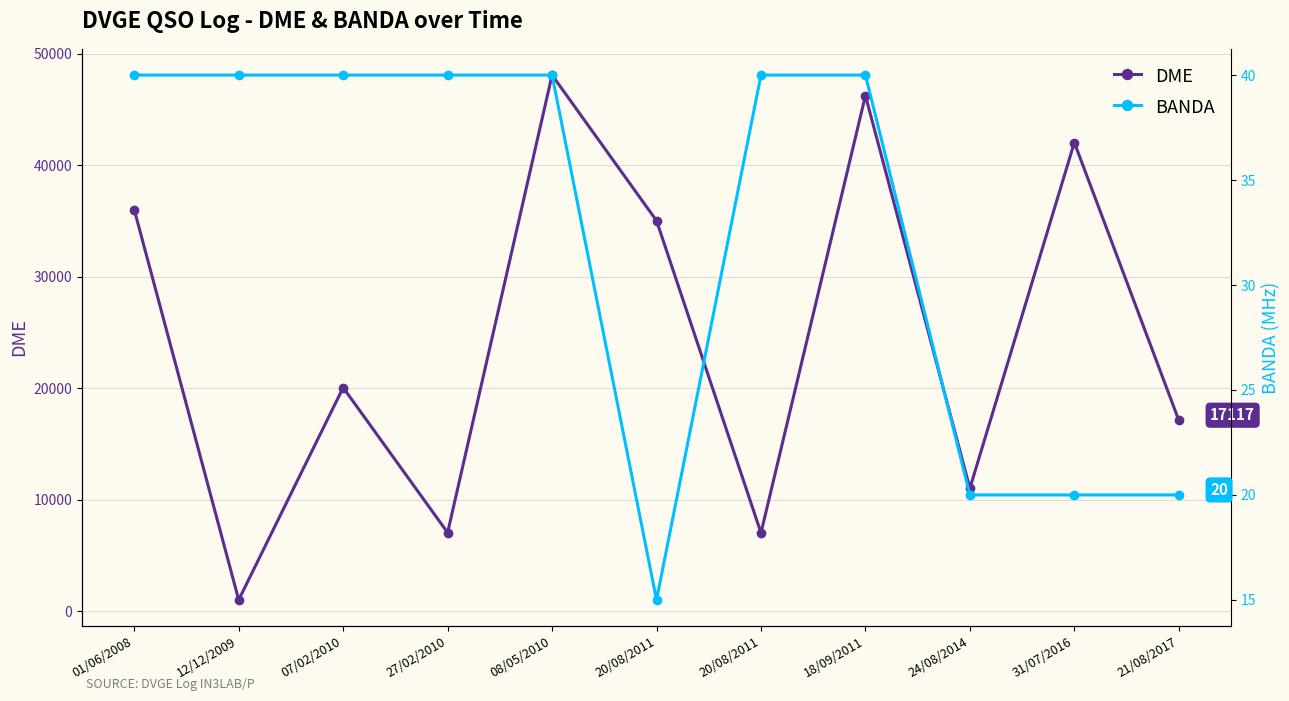

What is the label of the 6th point from the left?

20/08/2011